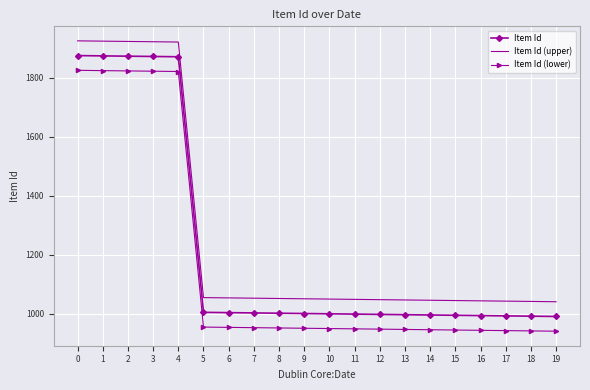

What is the difference between the highest and lowest values at 17?

100